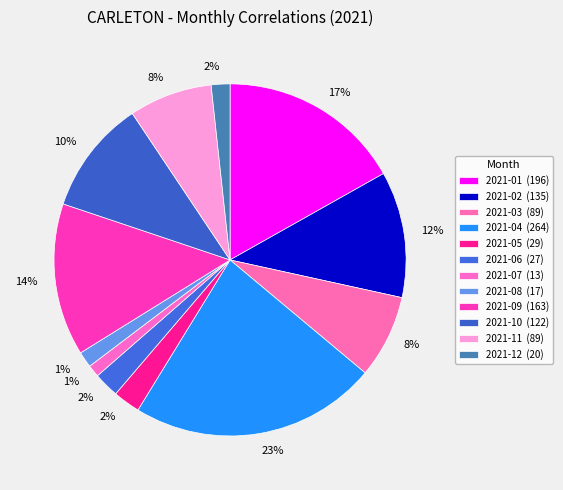

Rank the categories by value from lowest to highest.

2021-07, 2021-08, 2021-12, 2021-06, 2021-05, 2021-03, 2021-11, 2021-10, 2021-02, 2021-09, 2021-01, 2021-04